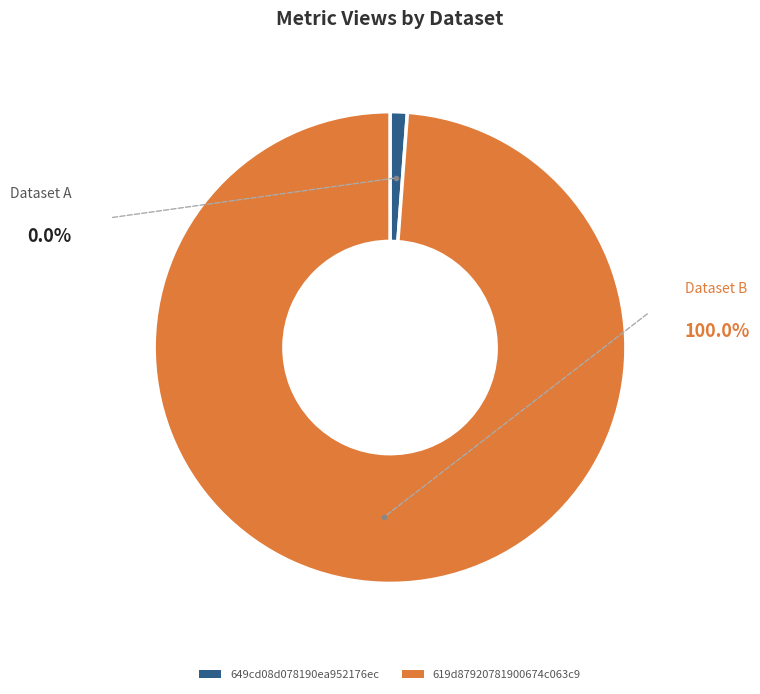

What is the smallest slice in the pie chart?

649cd08d078190ea952176ec